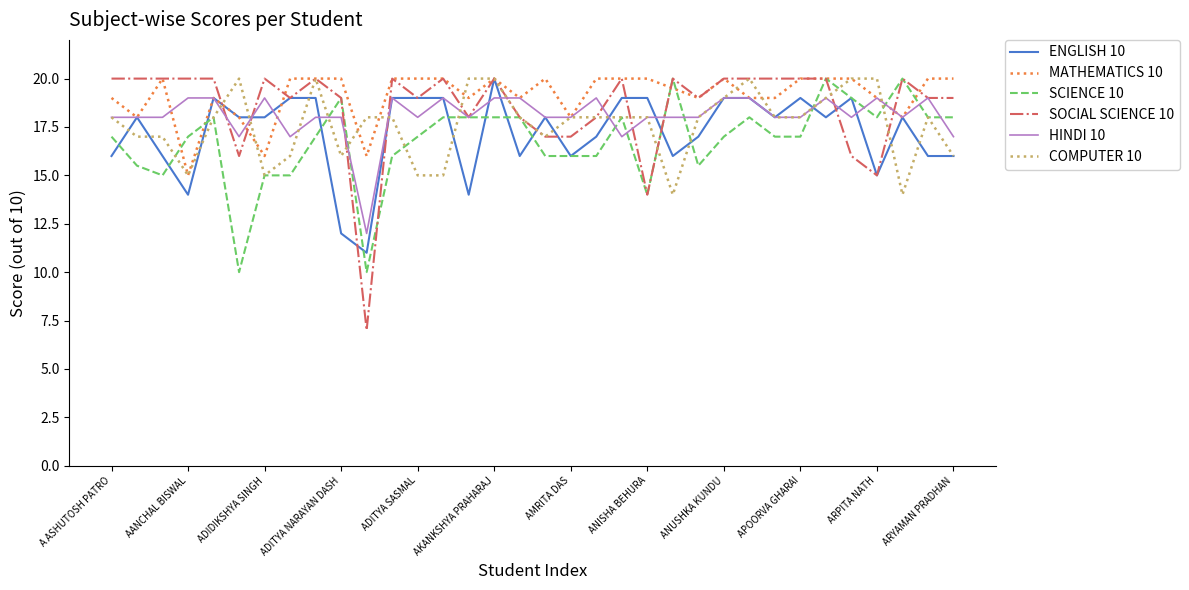

What is the lowest value of the SOCIAL SCIENCE 10 series?

7.0